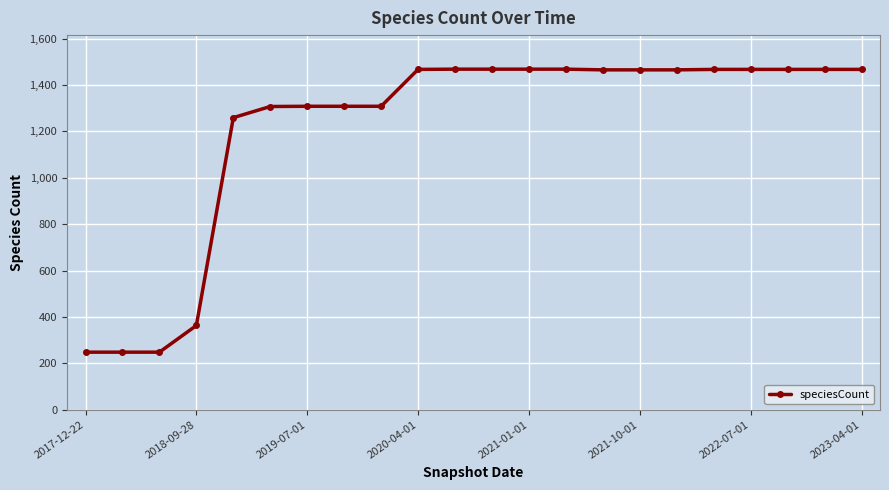

What is the sum of all values?

26666